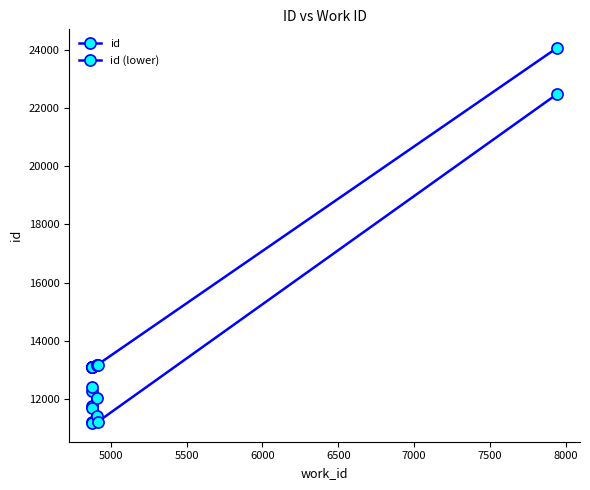

True or false: id and id (lower) cross at least once.

False